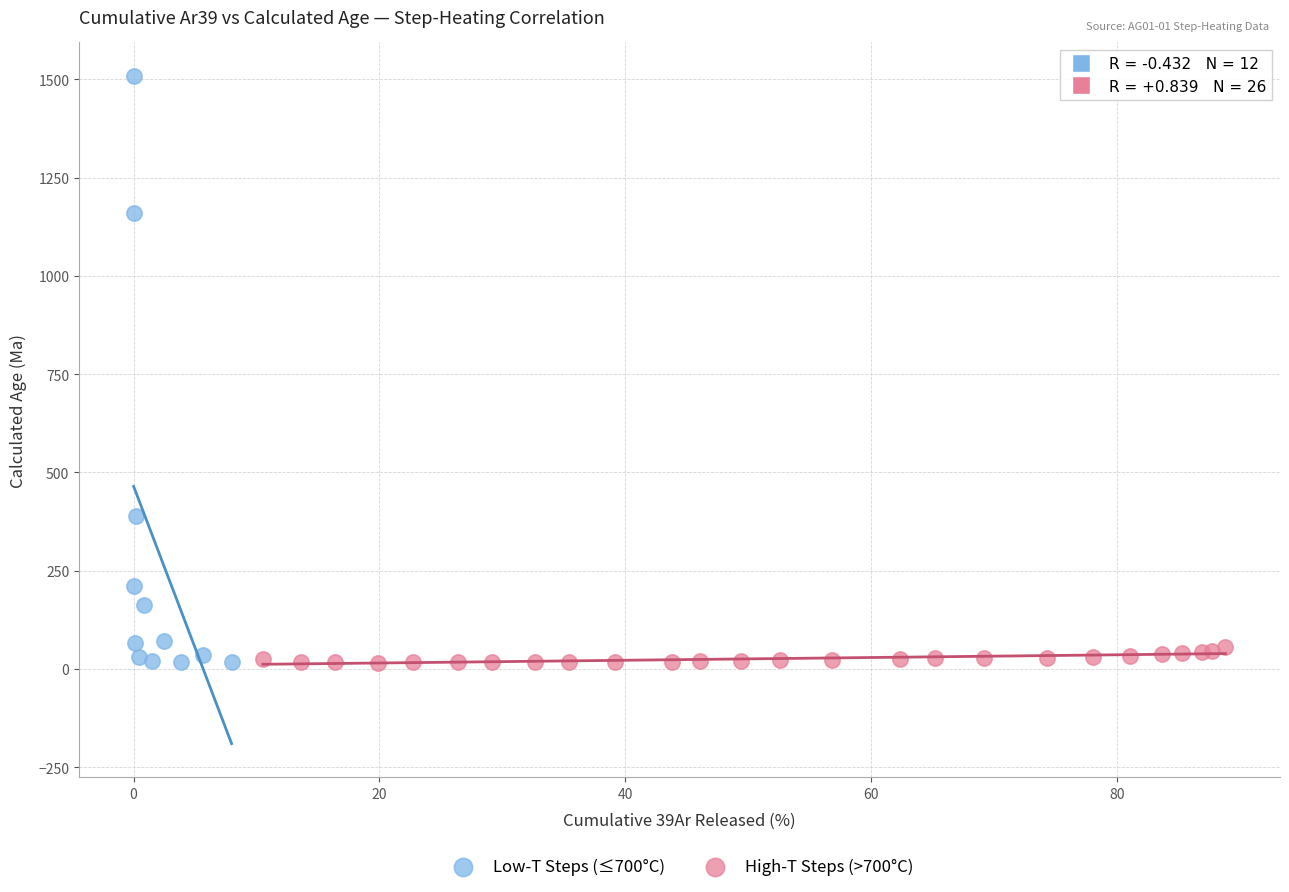

Which series reaches the maximum Y coordinate?

Low-T Steps (≤700°C)